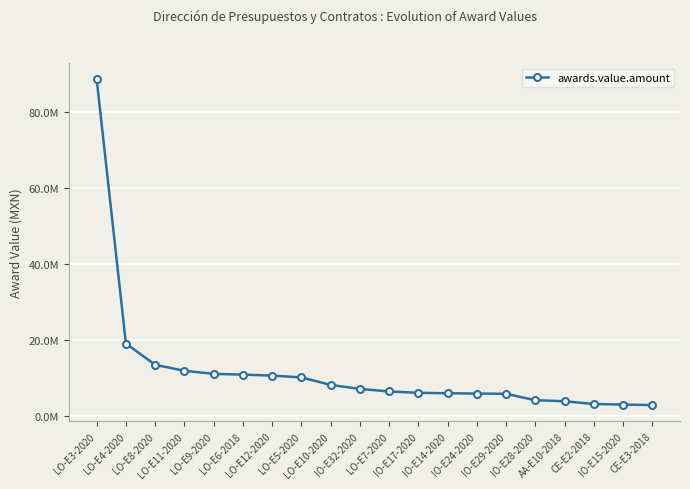

What is the minimum value shown in the chart?

2958182.9